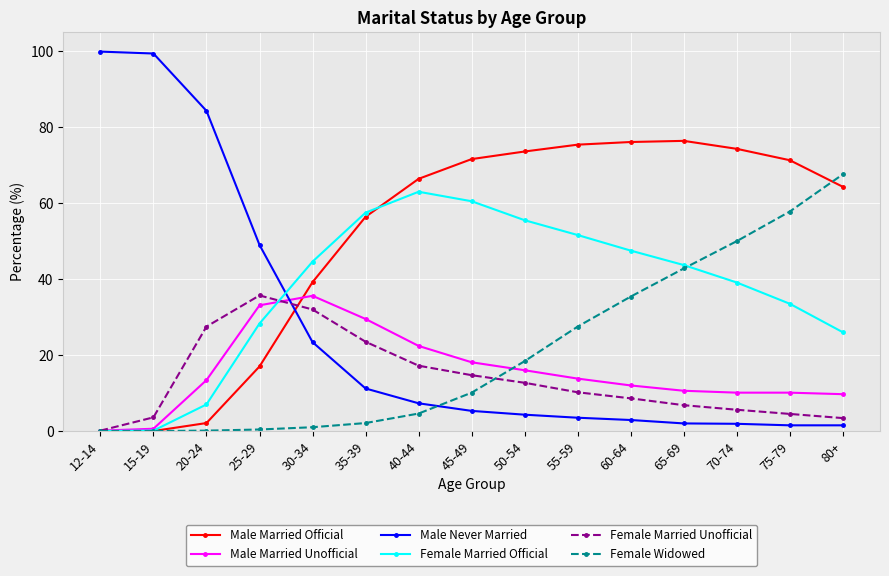

True or false: Male Married Unofficial and Male Never Married cross at least once.

True